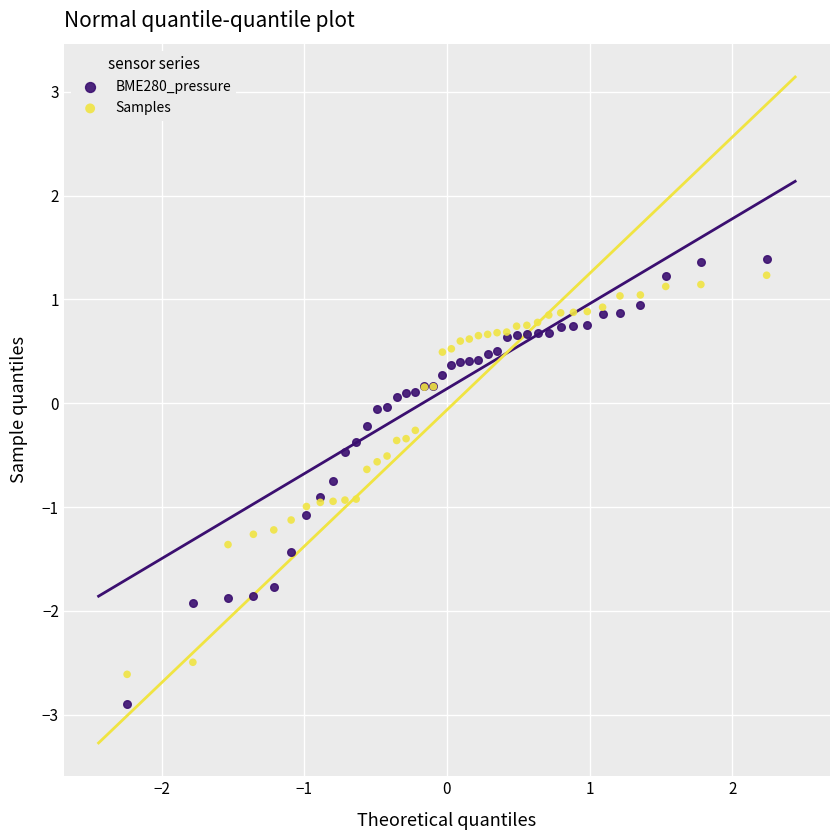

Which series reaches the minimum Y coordinate?

BME280_pressure